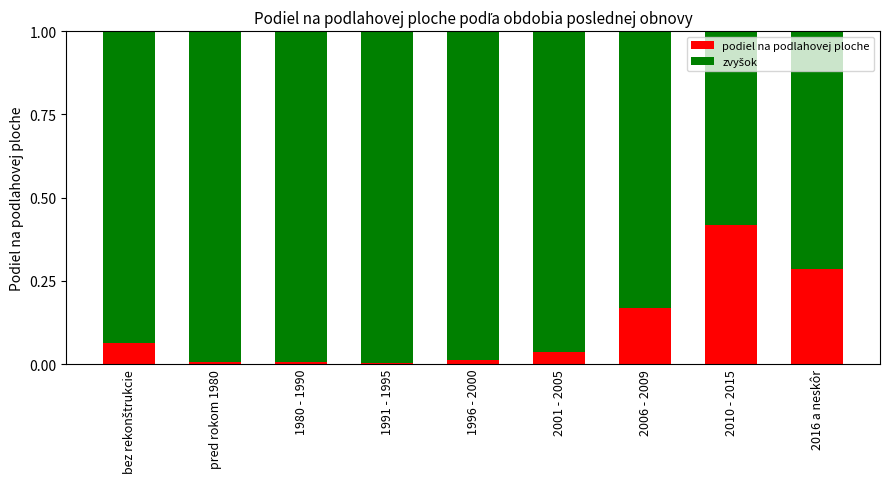

True or false: podiel na podlahovej ploche has a value of 0.0 at 2001 - 2005.

True